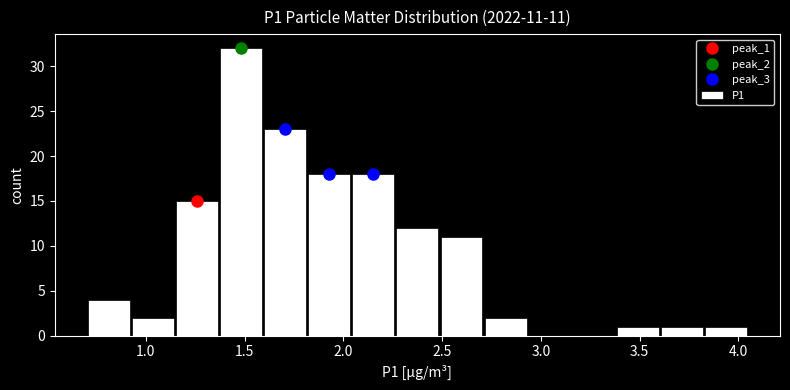

Which range on the x-axis has the tallest bar?

1.35 to 1.60